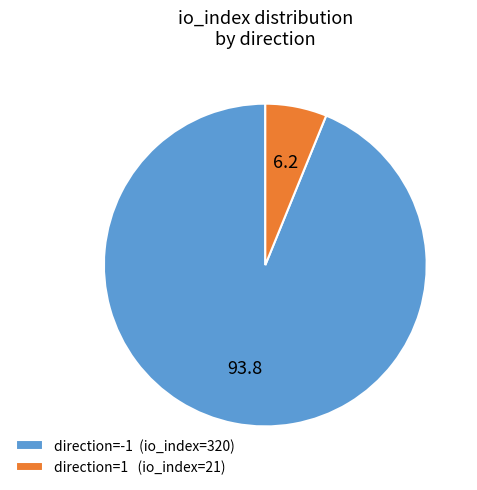

Which category accounts for the majority?

direction=-1 (io_index=320)